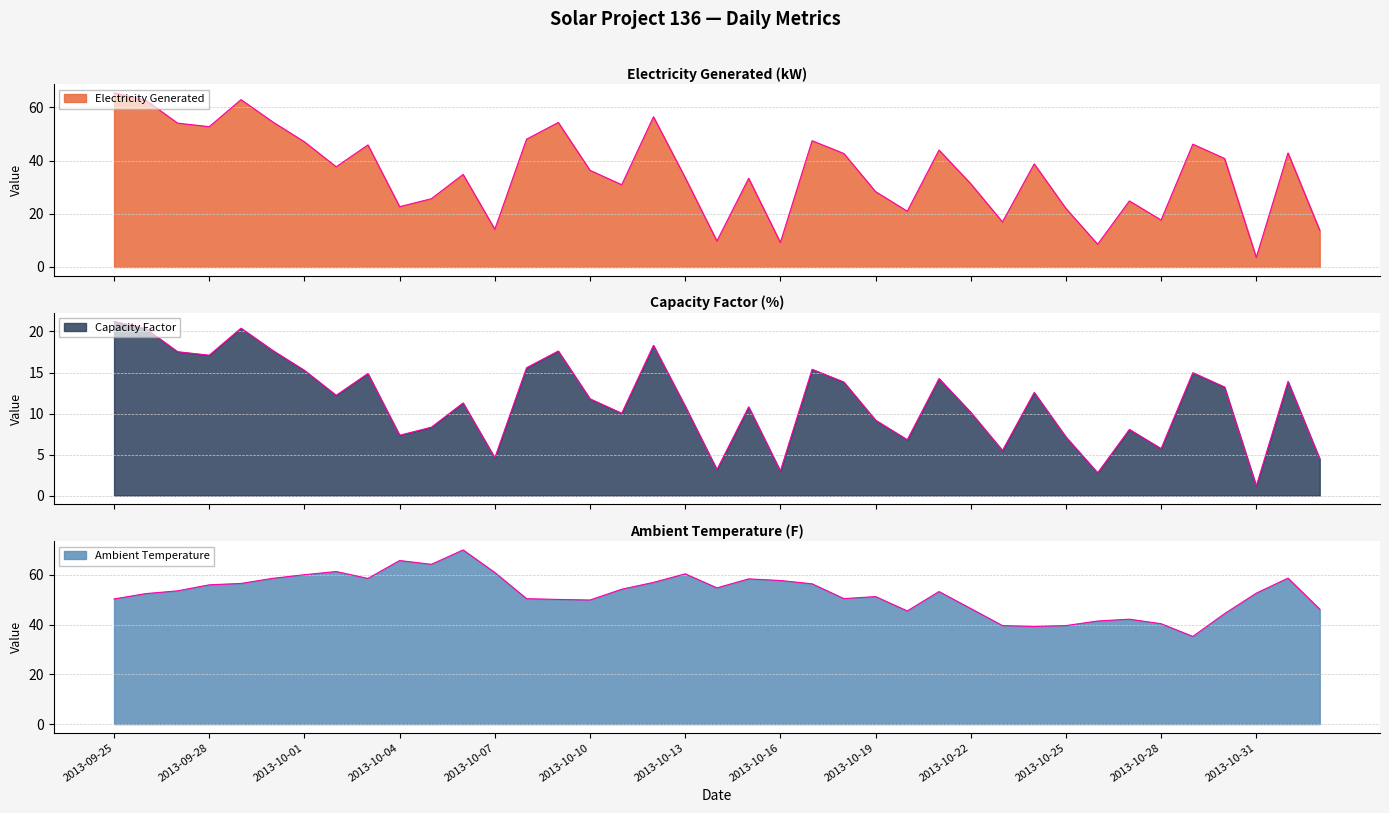

What is the spread (max minus min) of values at 2013-09-29?

42.5